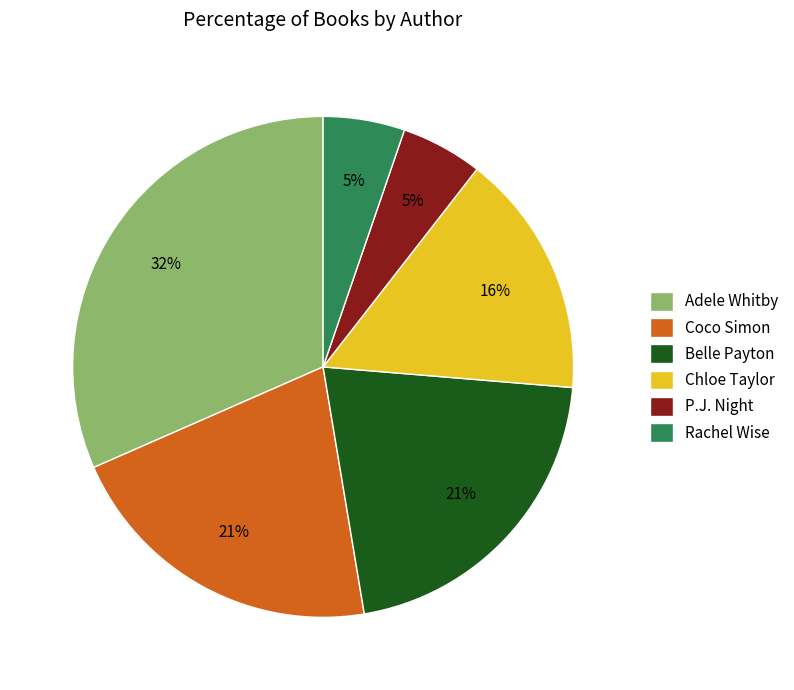

How many slices are in this pie chart?

6